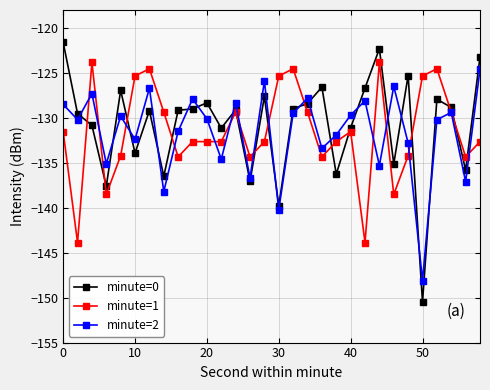

Which series has the widest spread of values?

minute=0